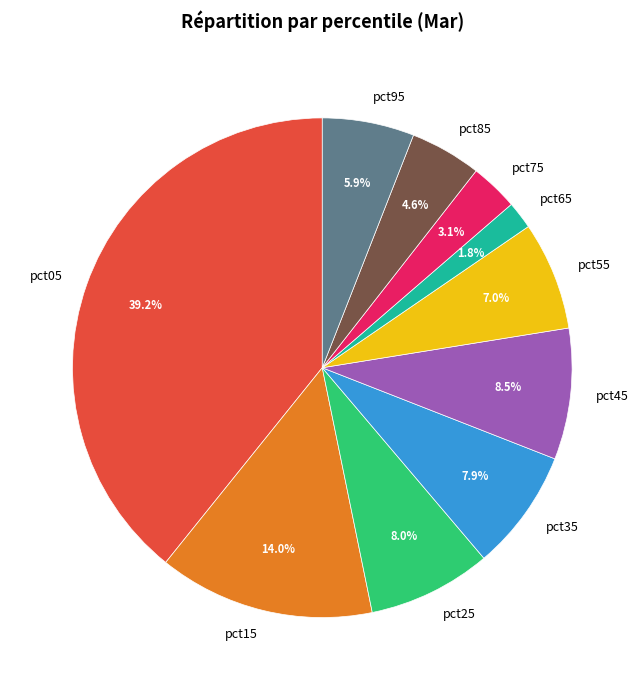

How many segments does this pie chart have?

10